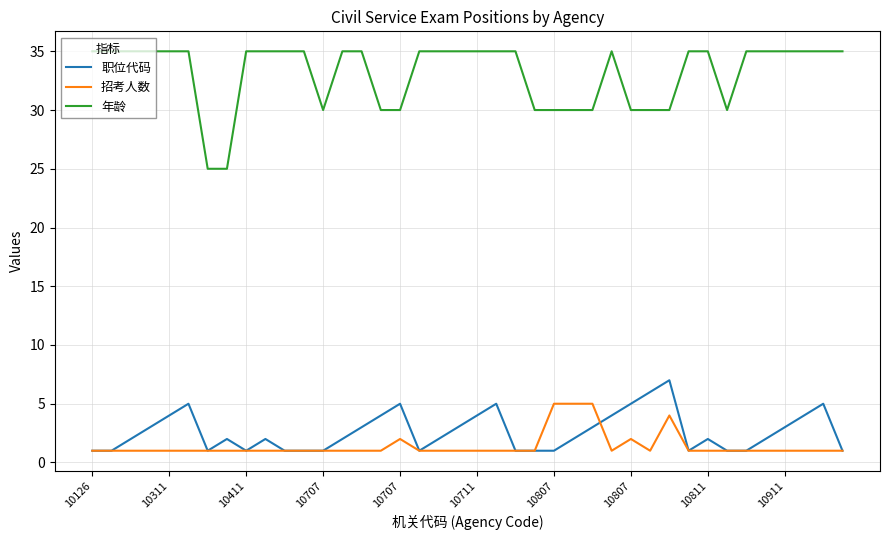

Which series has the largest total across all categories?

年龄